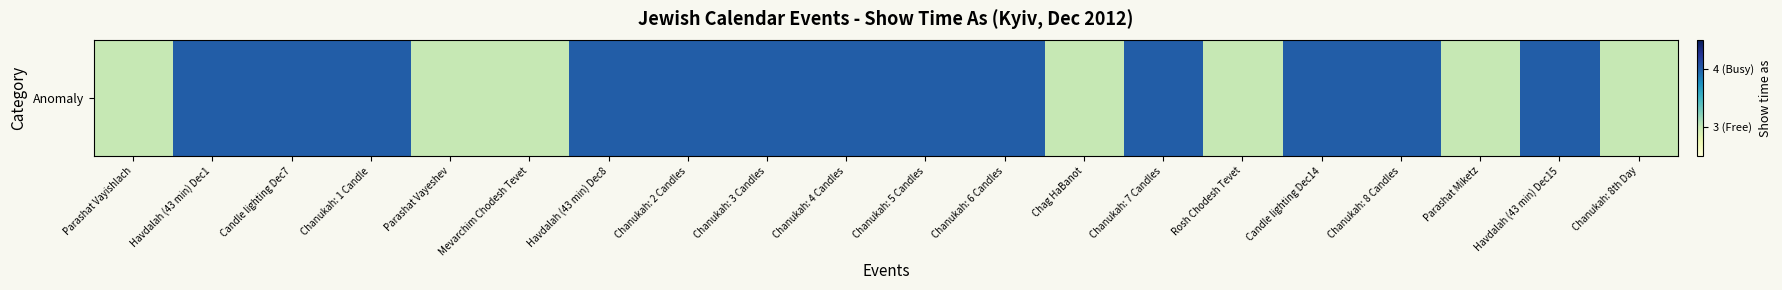

At which label is the value closest to 3?

Parashat Vayishlach